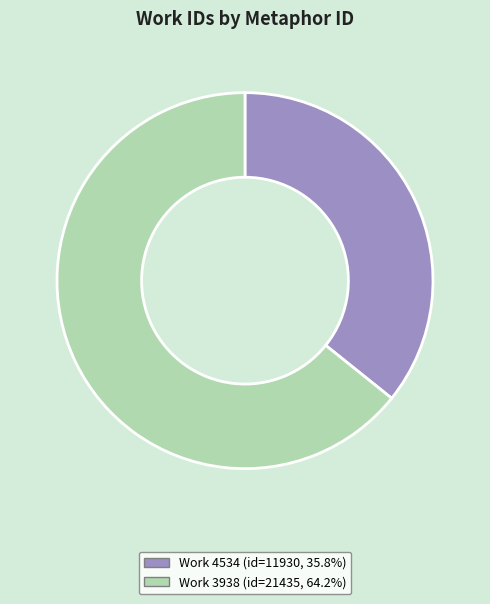

Is there any slice that represents more than half of the pie?

Yes